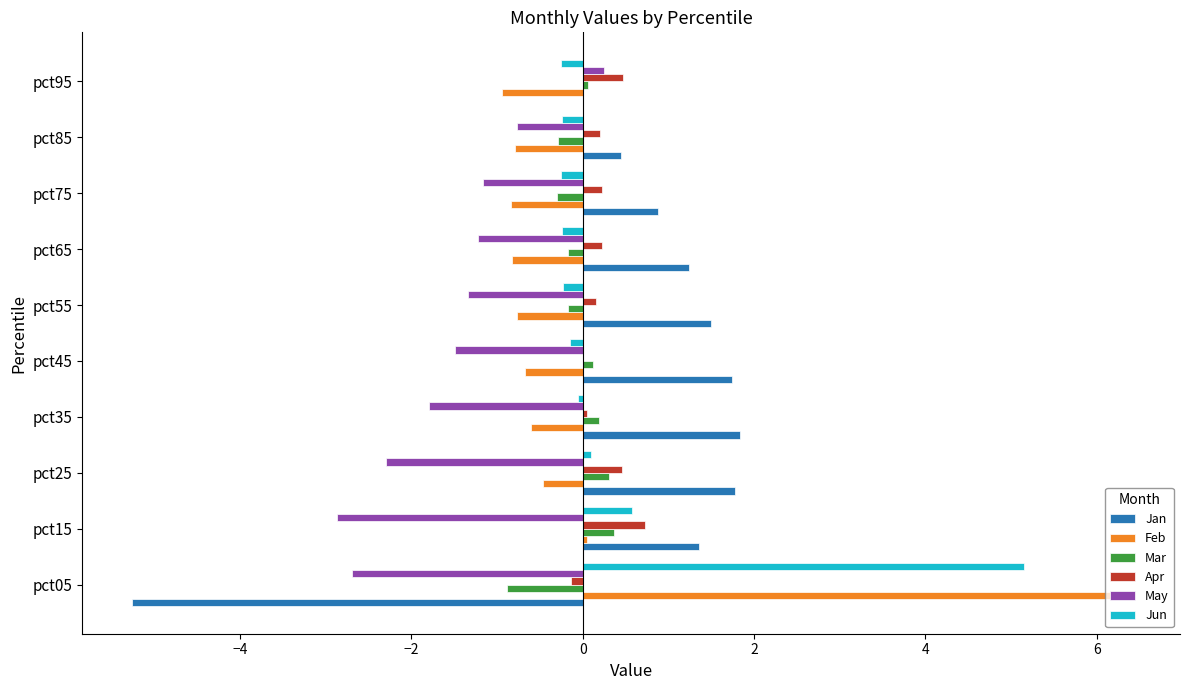

Is it true that Jun equals 0.1 at pct25?

True